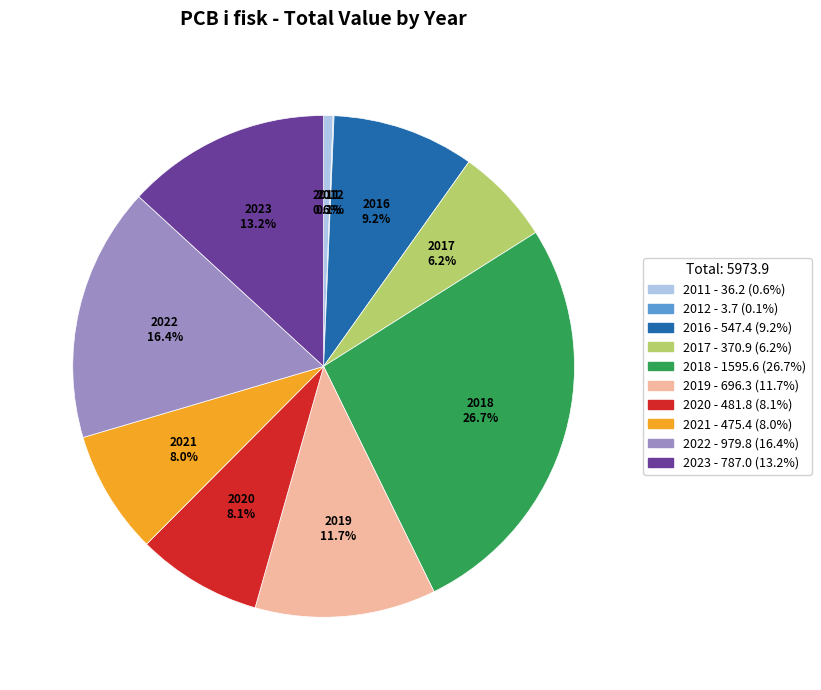

Is there a majority slice in this chart?

No